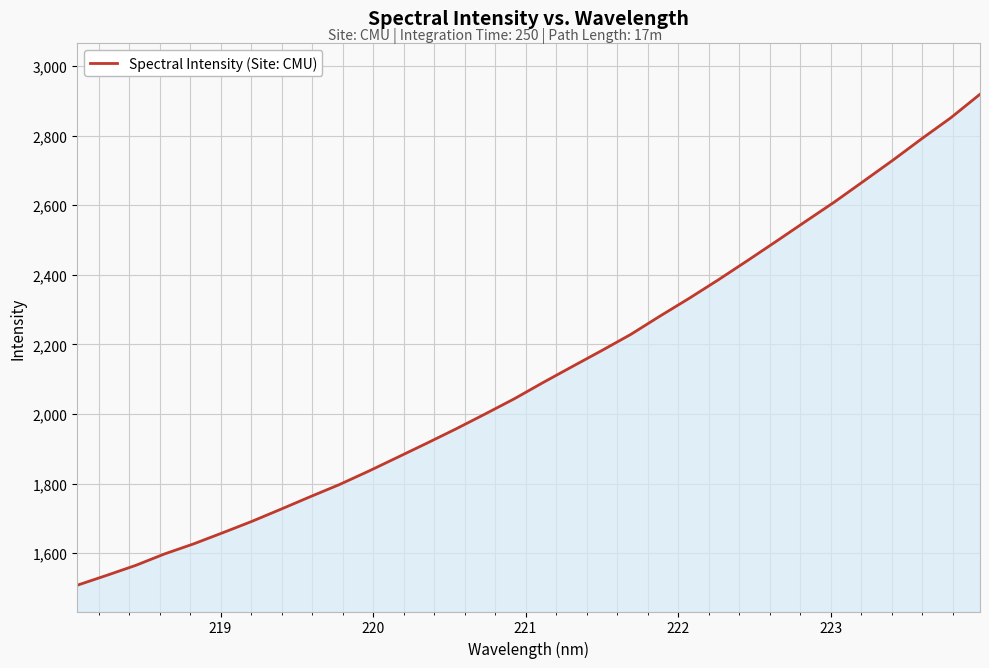

What is the difference between the maximum and minimum values?

1410.9